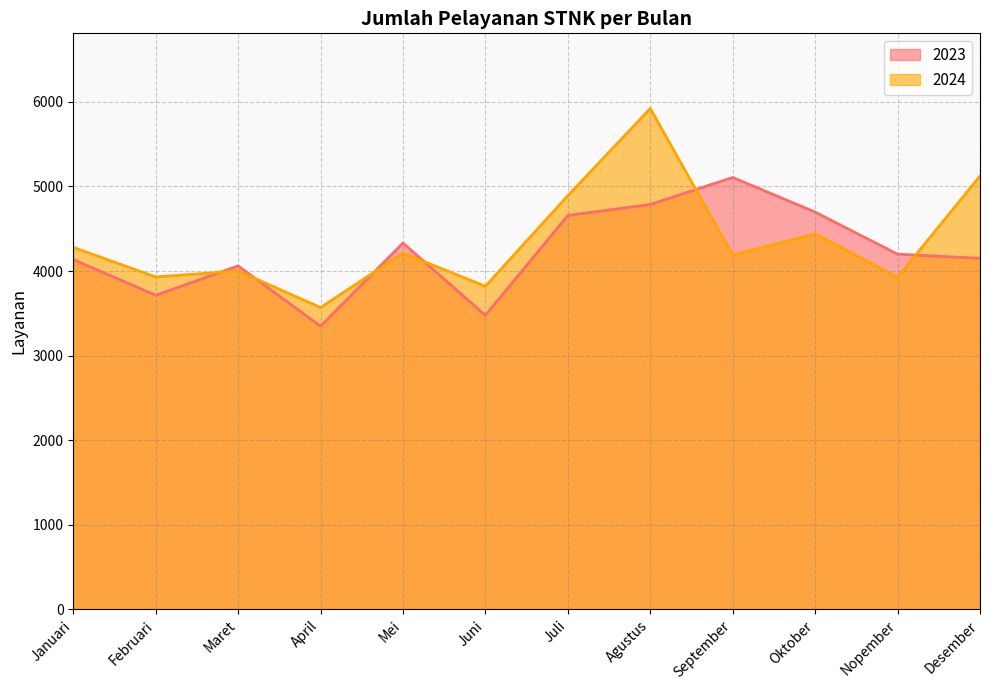

What is the maximum value for 2023?

5106